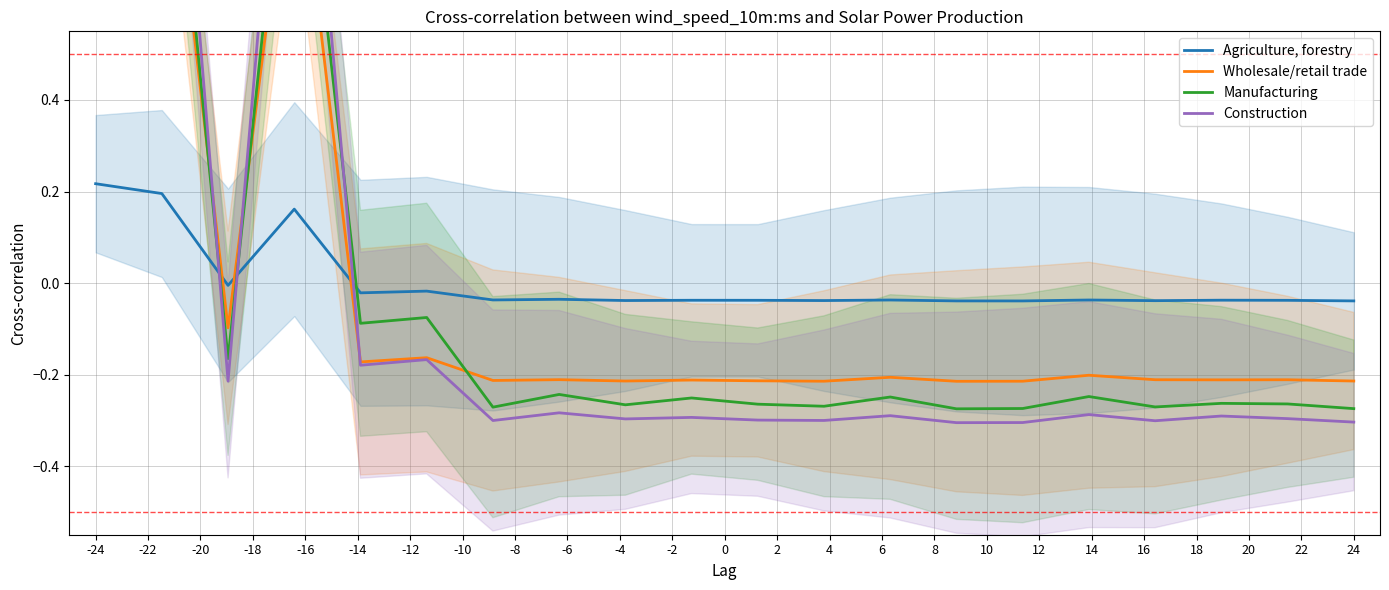

Between which two adjacent categories do Wholesale/retail trade and Agriculture, forestry first intersect?

-22 and -20